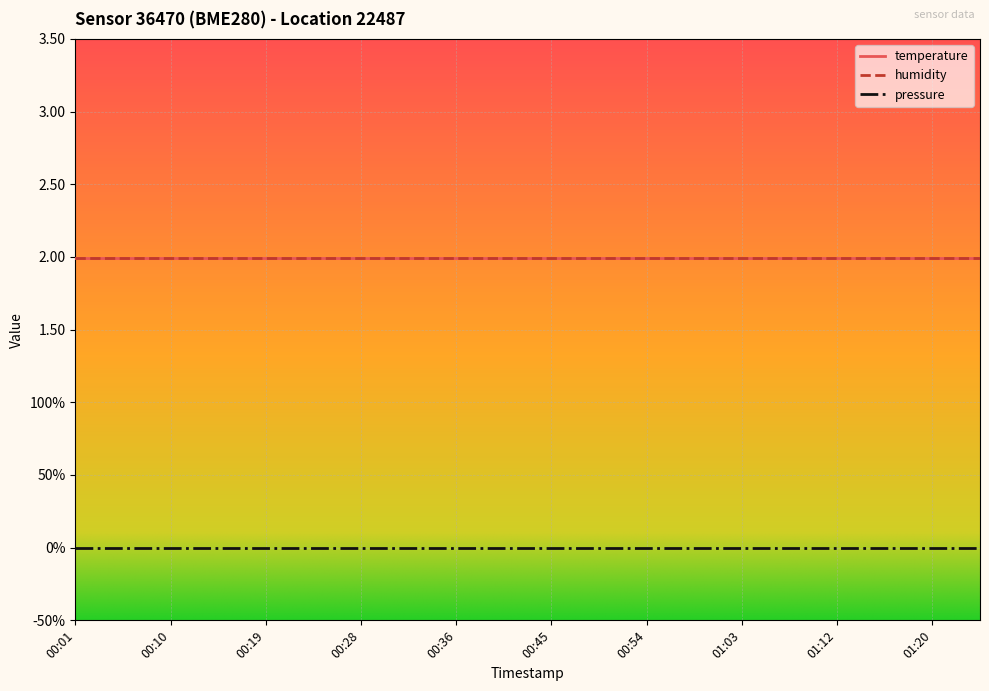

True or false: temperature has more than 2 interior local peaks.

False